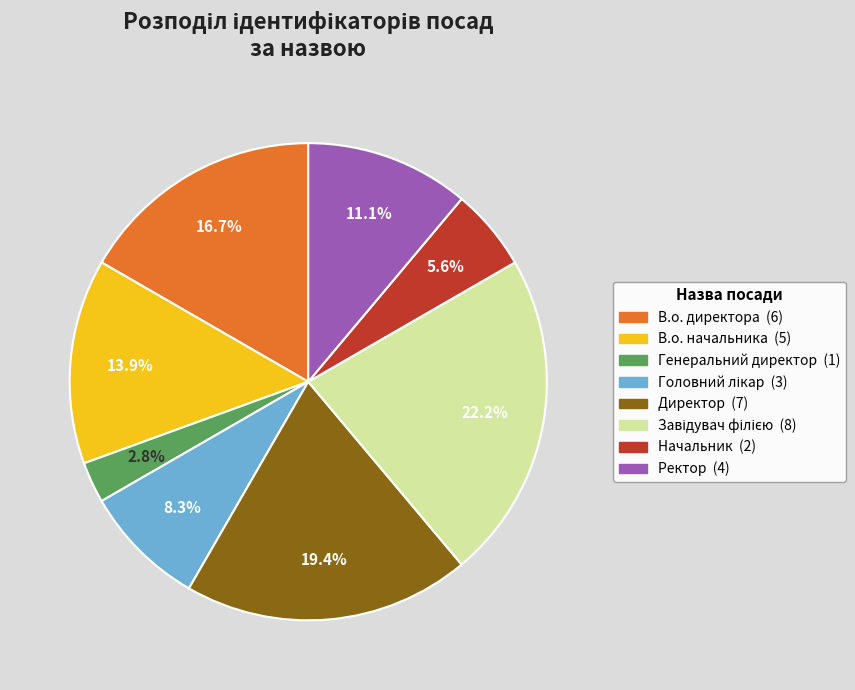

Which category has the smallest portion of the pie?

Генеральний директор